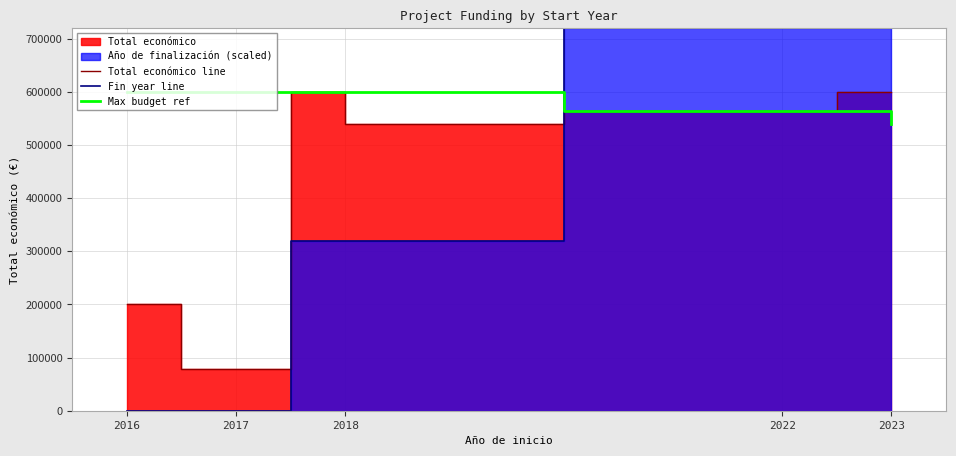

Reading right to left, transcribe all the data shown in this chart.

Total económico line: 599444	599883	563721	540000	599806	78116	199997
Fin year line: 720000	720000	720000	320000	320000	0	0
Max budget ref: 540000	563721	563721	599444	599806	599806	599883